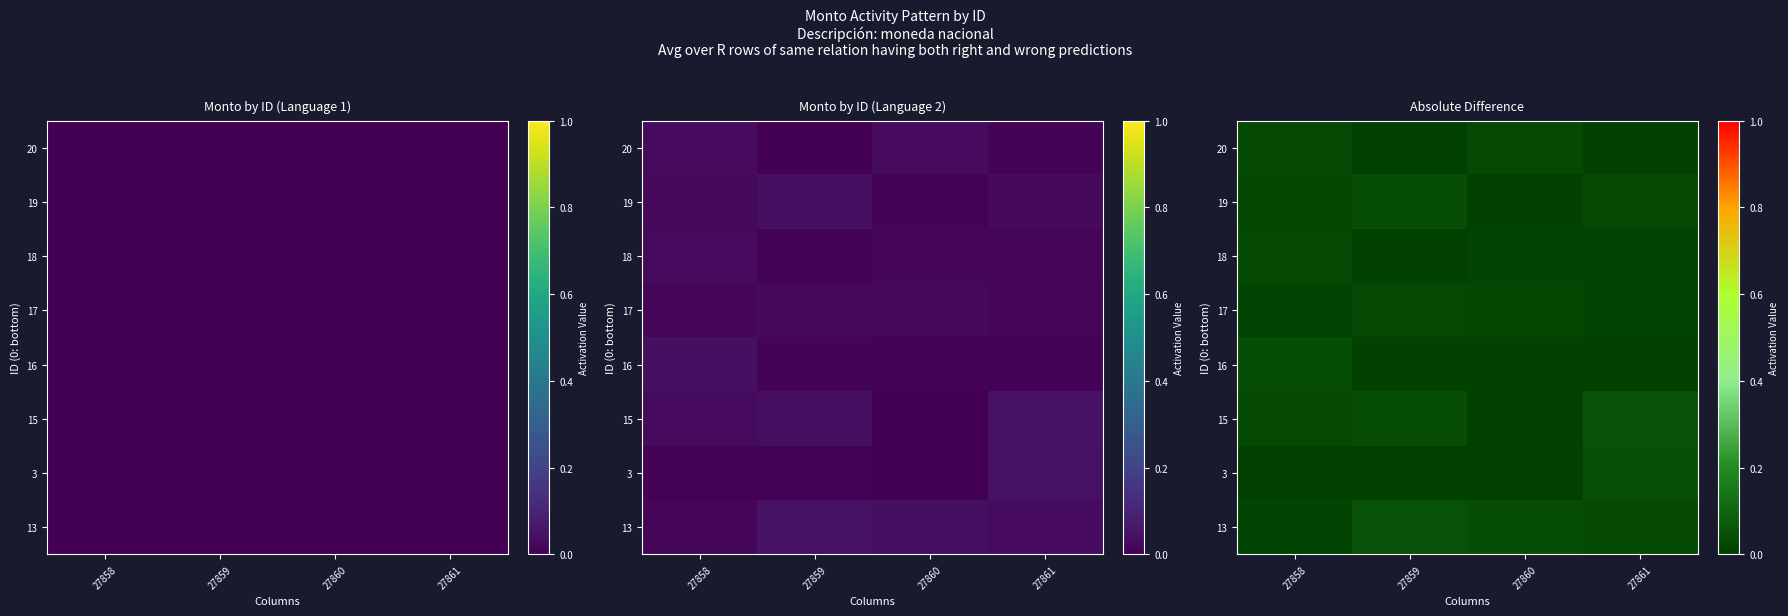

Rank the series by their maximum value, from lowest to highest.

17, 20, 18, 19, 16, 3, 13, 15